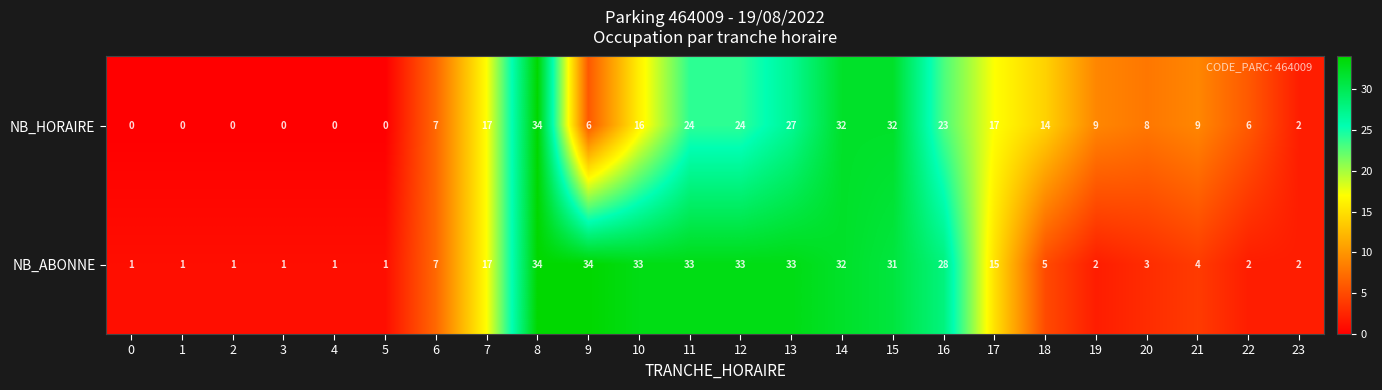

How many values in the NB_ABONNE series are below 7?

12